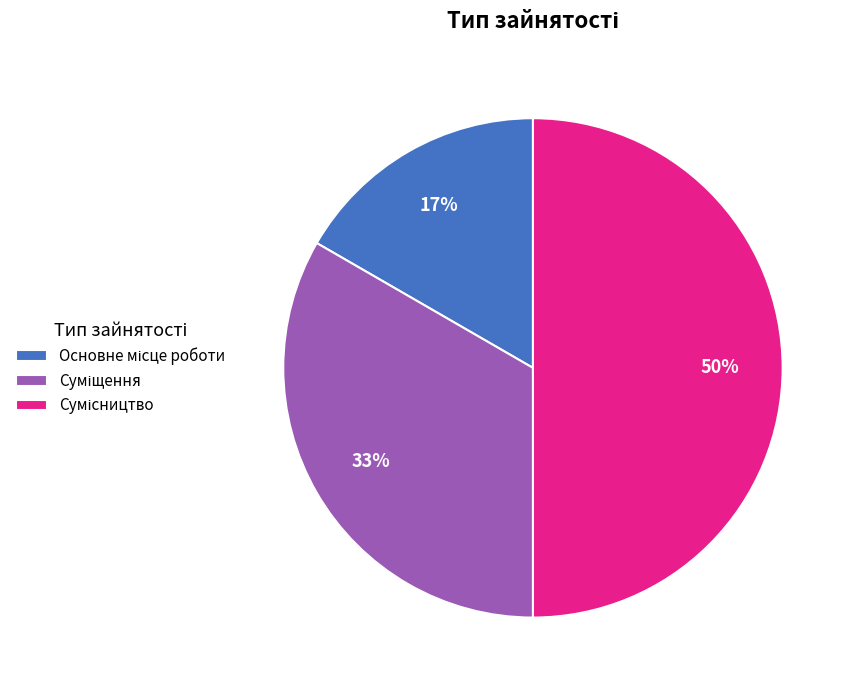

To the nearest percent, what is the difference between the largest and smallest slice percentages?

33%